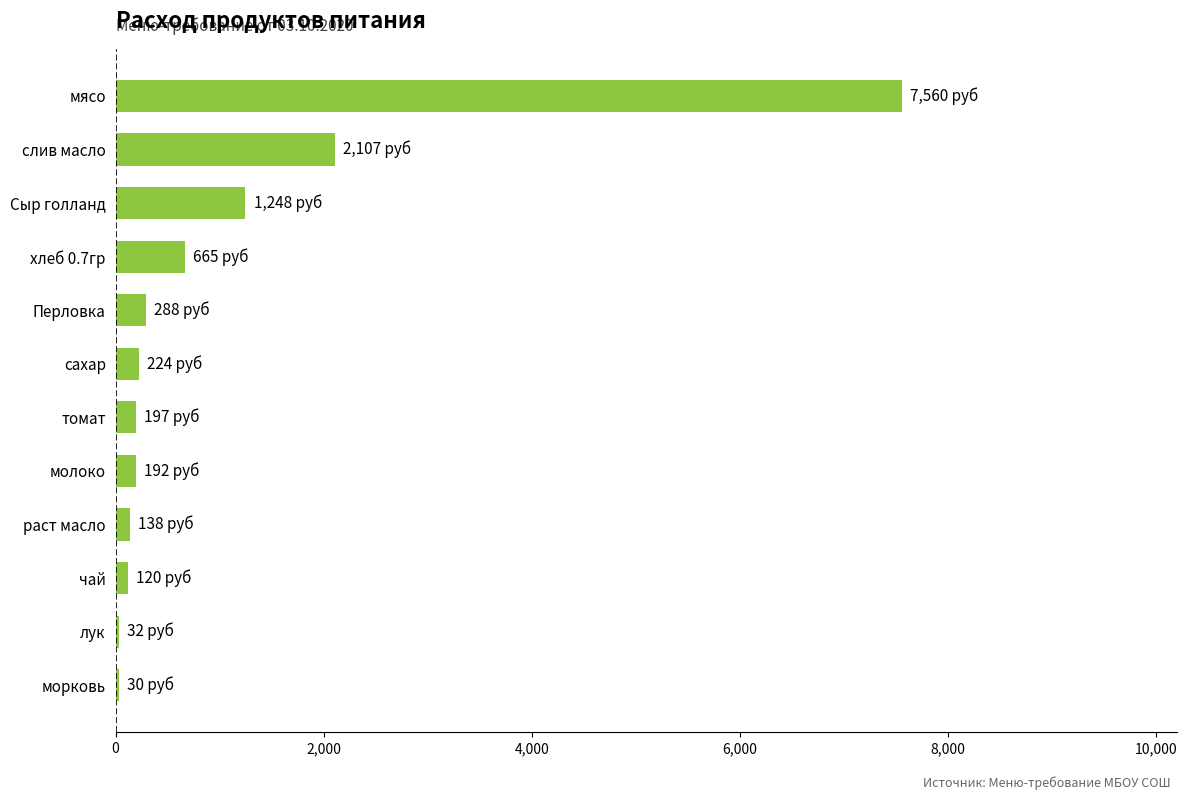

True or false: the data shows 7560.0 at мясо.

True